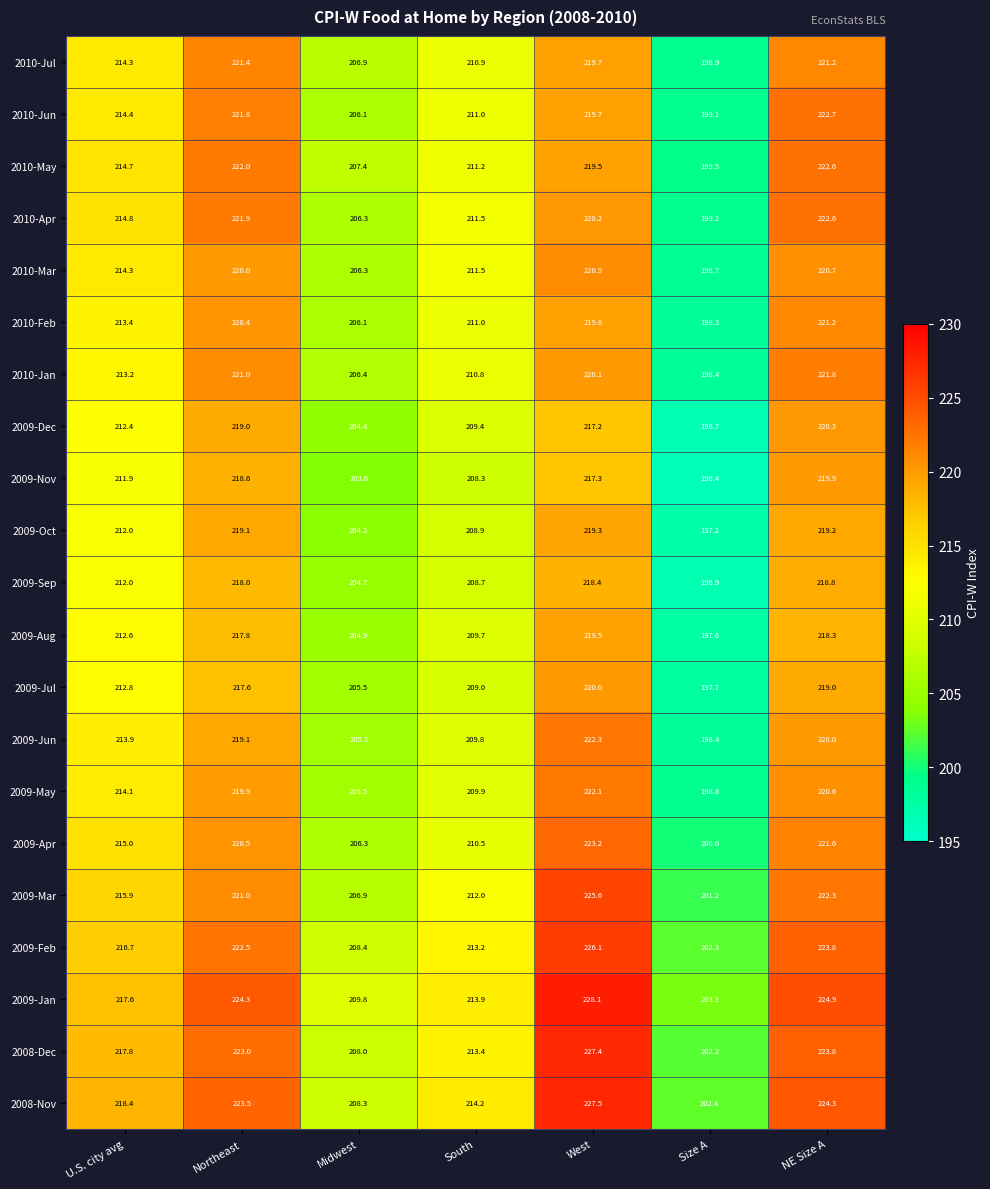

Which label corresponds to the largest value in the chart?

West